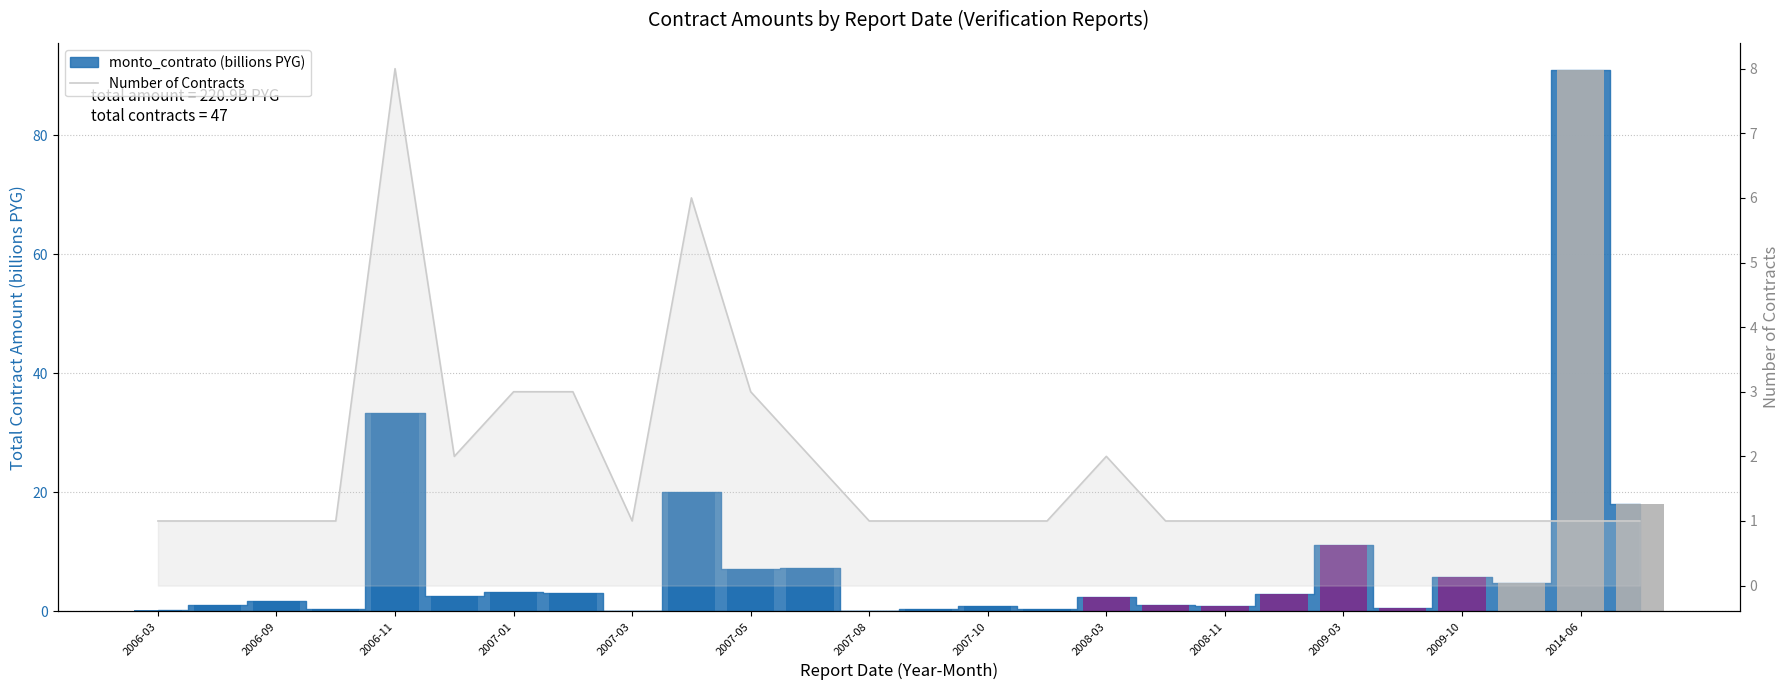

Does the chart contain stacked bars?

No